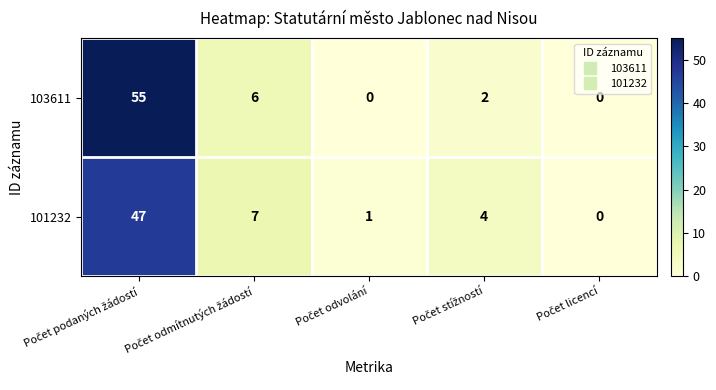

Which series has the largest total across all categories?

103611